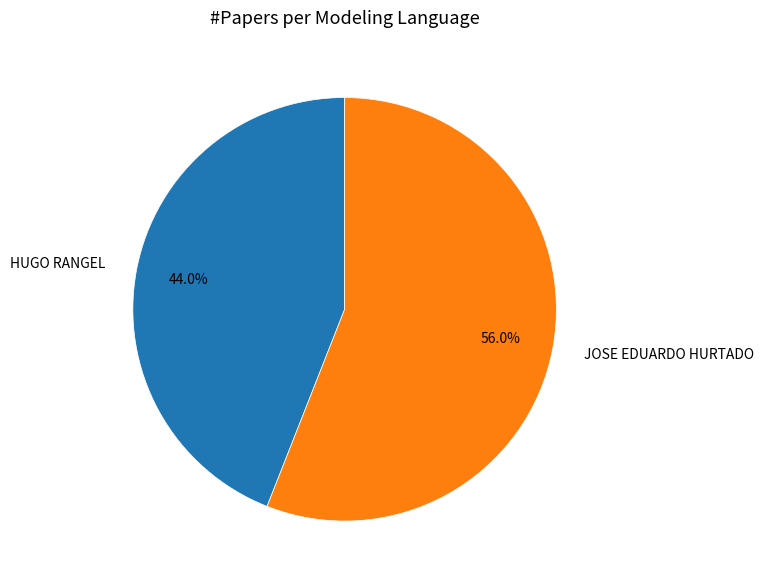

What is the smallest slice in the pie chart?

HUGO RANGEL